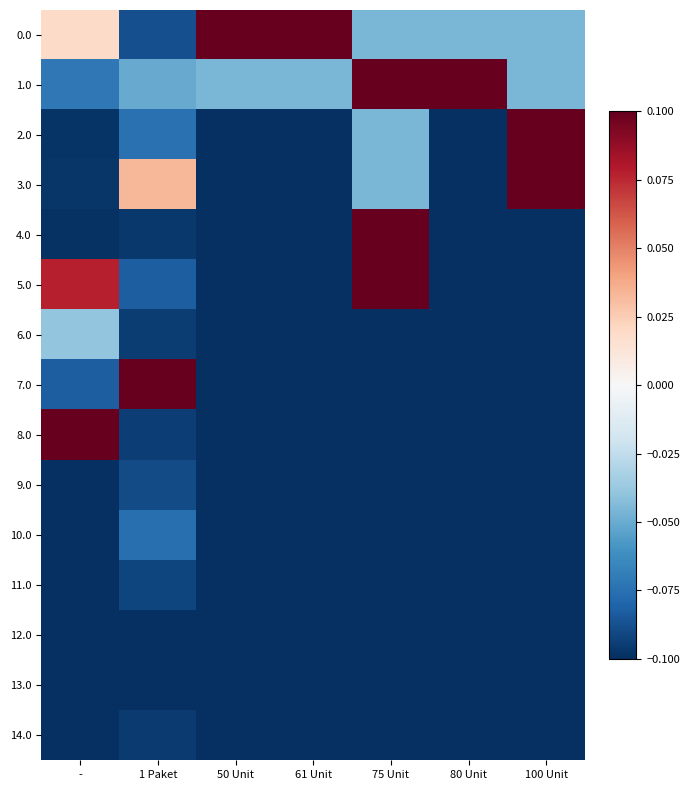

How many distinct data groups are displayed?

15